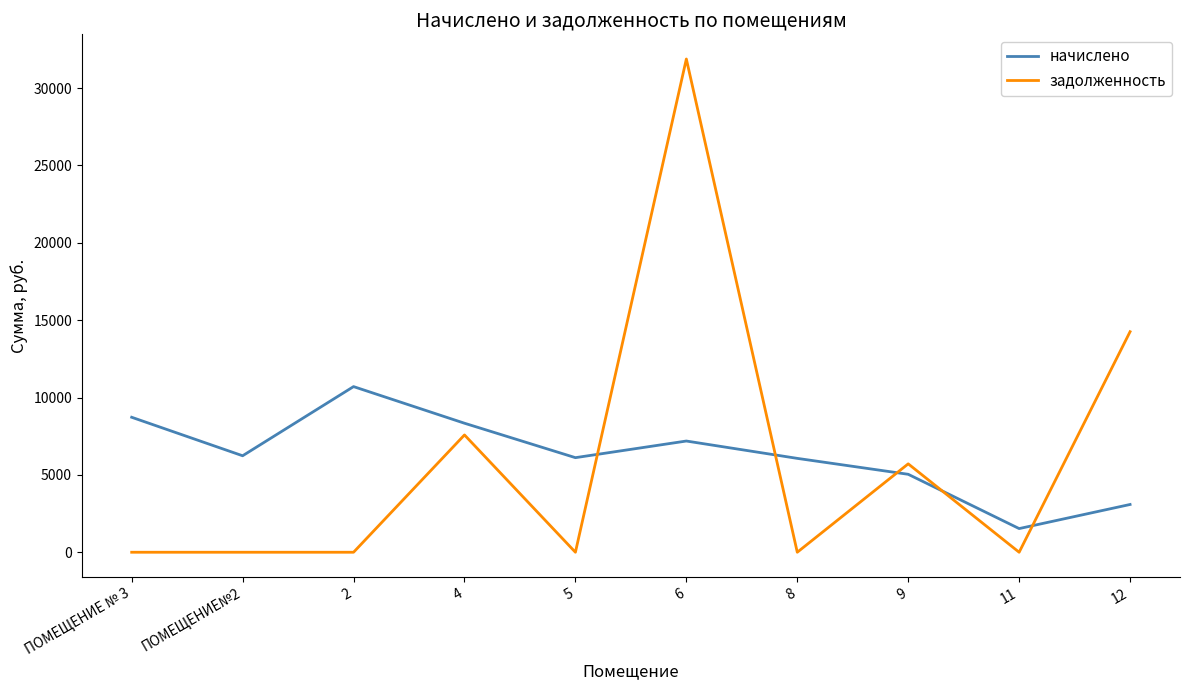

How many intersections are there between начислено and задолженность?

5